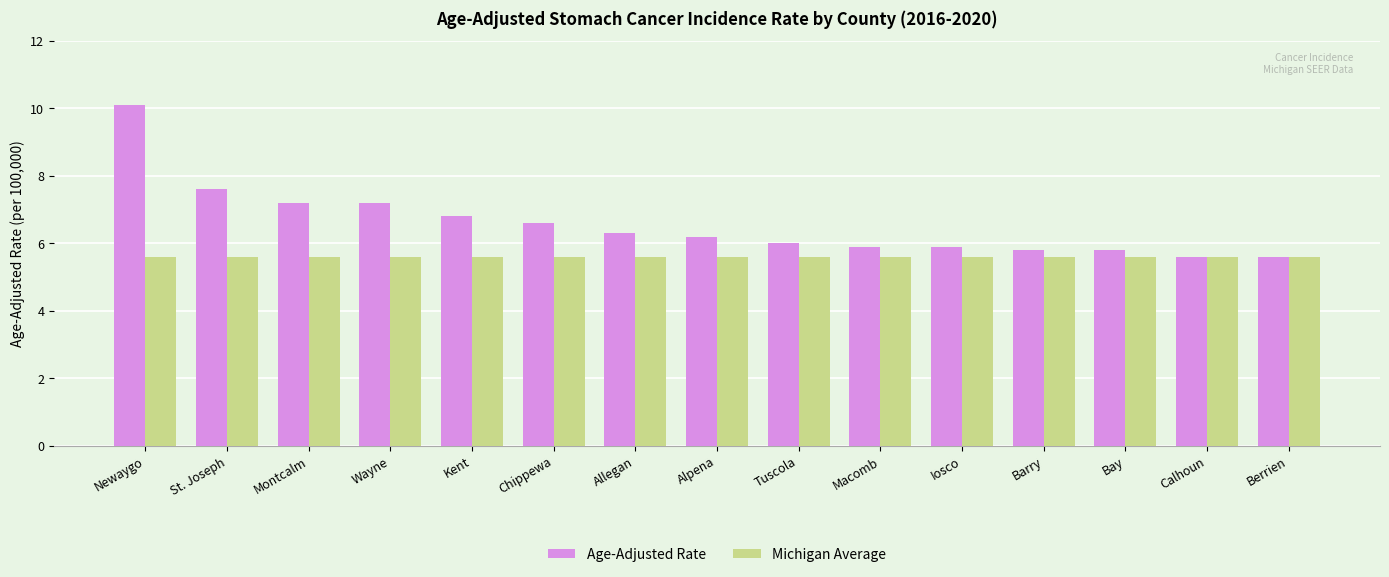

Reading left to right, list all the values displayed in this chart.

Age-Adjusted Rate: Newaygo=10.1	St. Joseph=7.6	Montcalm=7.2	Wayne=7.2	Kent=6.8	Chippewa=6.6	Allegan=6.3	Alpena=6.2	Tuscola=6.0	Macomb=5.9	Iosco=5.9	Barry=5.8	Bay=5.8	Calhoun=5.6	Berrien=5.6
Michigan Average: Newaygo=5.6	St. Joseph=5.6	Montcalm=5.6	Wayne=5.6	Kent=5.6	Chippewa=5.6	Allegan=5.6	Alpena=5.6	Tuscola=5.6	Macomb=5.6	Iosco=5.6	Barry=5.6	Bay=5.6	Calhoun=5.6	Berrien=5.6